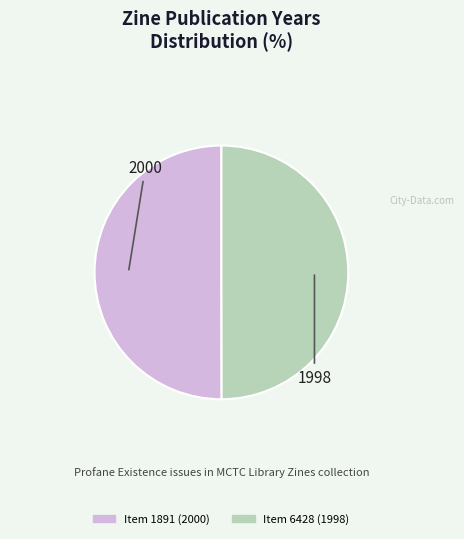

Do Item 1891 (2000) and Item 6428 (1998) together represent more than half of the pie?

Yes